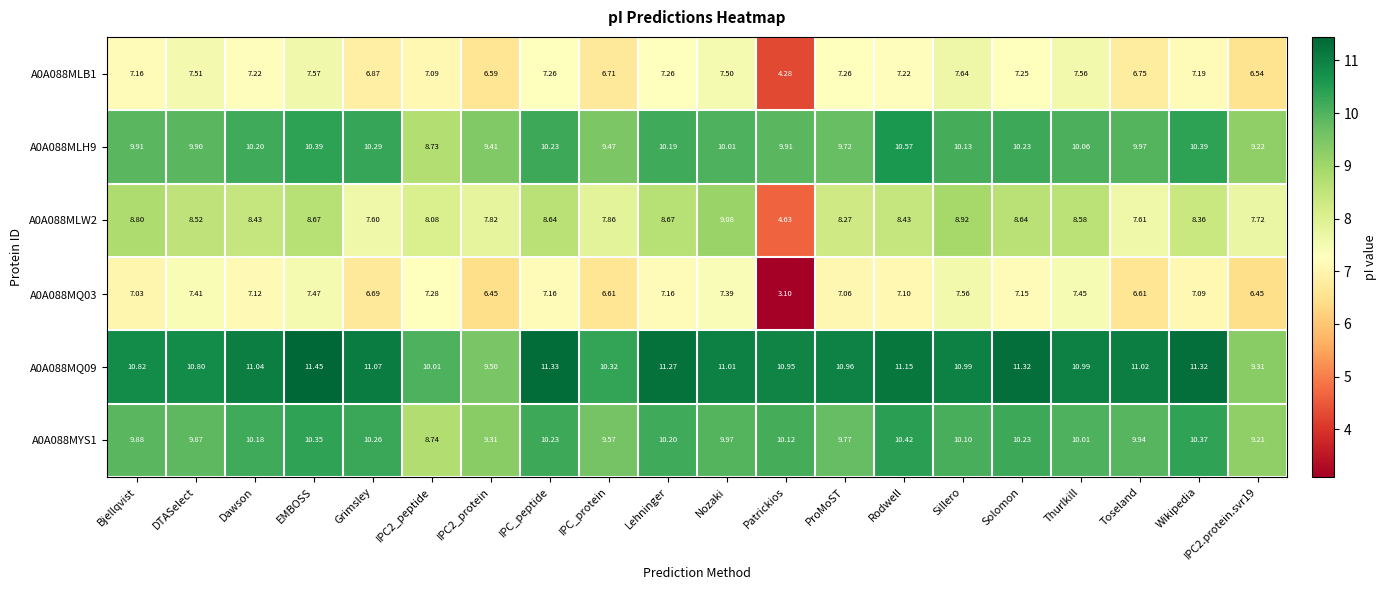

How many categories are shown in the chart?

20